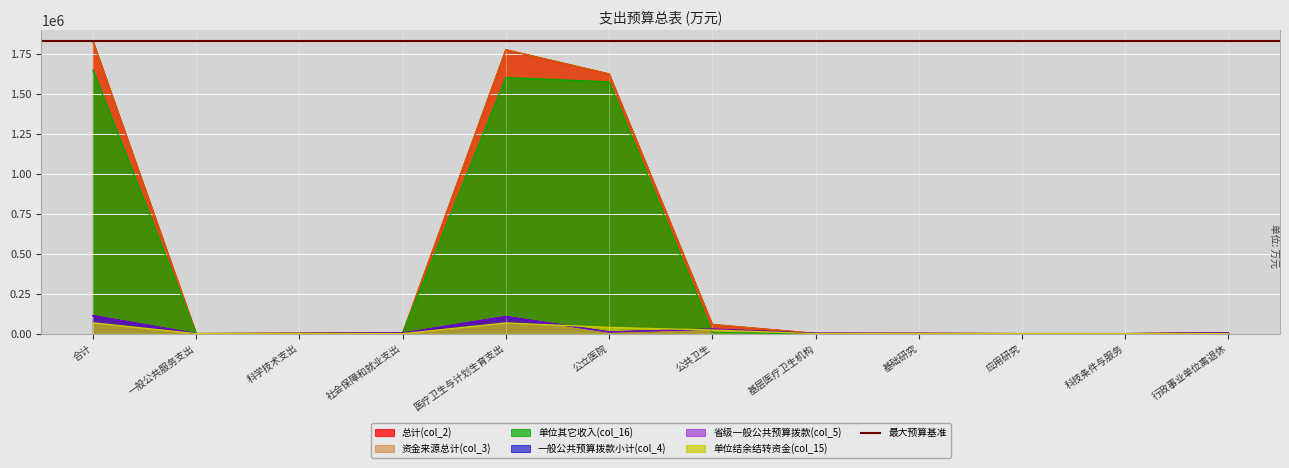

Reading left to right, transcribe all the data shown in this chart.

总计(col_2): 1829853.2	337.0	2075.7	4011.6	1776950.6	1625712.8	57281.9	1530.0	1690.9	190.9	193.9	4011.6
资金来源总计(col_3): 1829853.2	337.0	2075.7	4011.6	1776950.6	1625712.8	57281.9	1530.0	1690.9	190.9	193.9	4011.6
一般公共预算拨款小计(col_4): 112270.1	14.2	992.9	3073.9	106660.4	10834.6	28133.8	1510.0	924.9	0.0	68.0	3073.9
省级一般公共预算拨款(col_5): 112270.1	14.2	992.9	3073.9	106660.4	10834.6	28133.8	1510.0	924.9	0.0	68.0	3073.9
单位结余结转资金(col_15): 67693.7	0.0	572.7	0.0	67116.0	39157.4	22756.0	0.0	255.9	190.9	125.9	0.0
单位其它收入(col_16): 1649889.4	322.8	510.0	937.7	1603174.2	1575720.8	6392.1	20.0	510.0	0.0	0.0	937.7